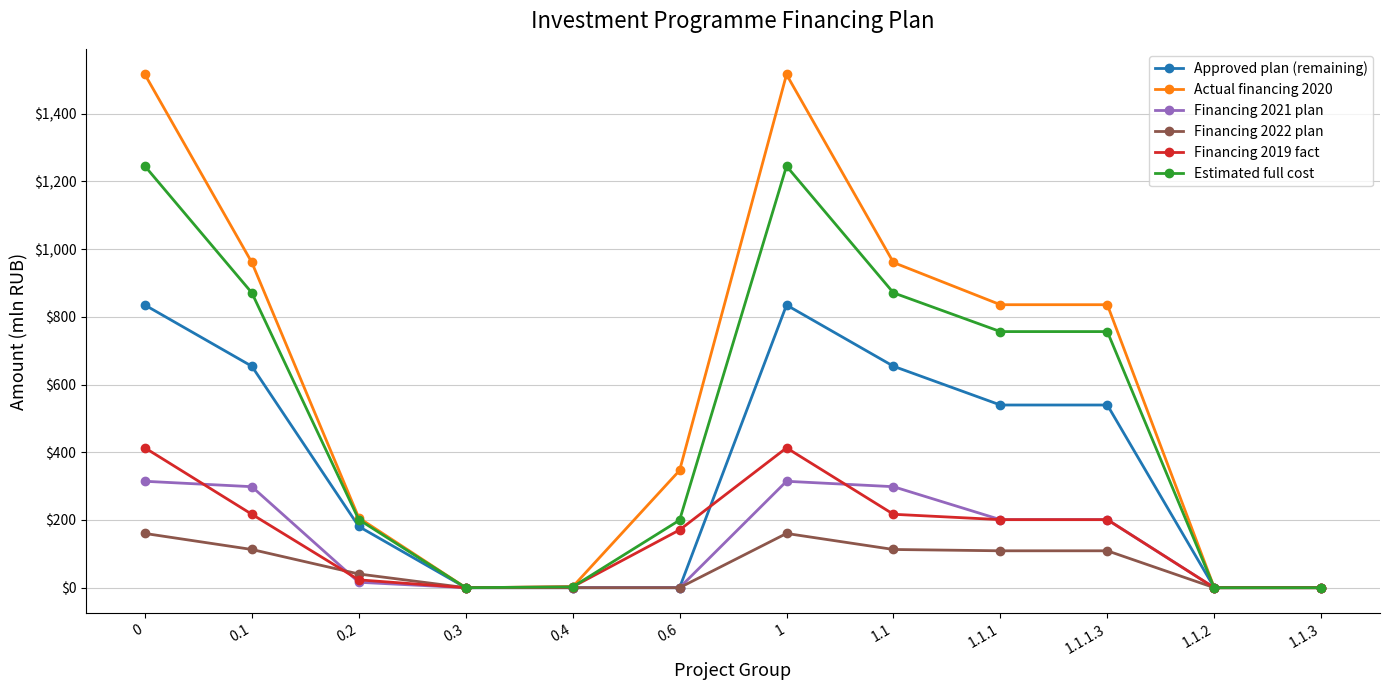

List the series in order of their peak value, highest first.

Actual financing 2020, Estimated full cost, Approved plan (remaining), Financing 2019 fact, Financing 2021 plan, Financing 2022 plan